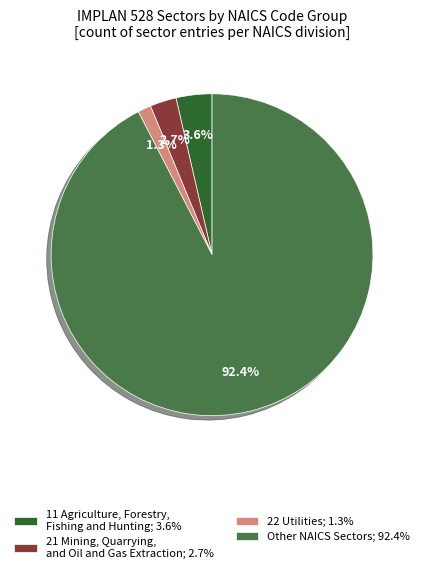

What is the smallest slice in the pie chart?

22 Utilities; 1.3%